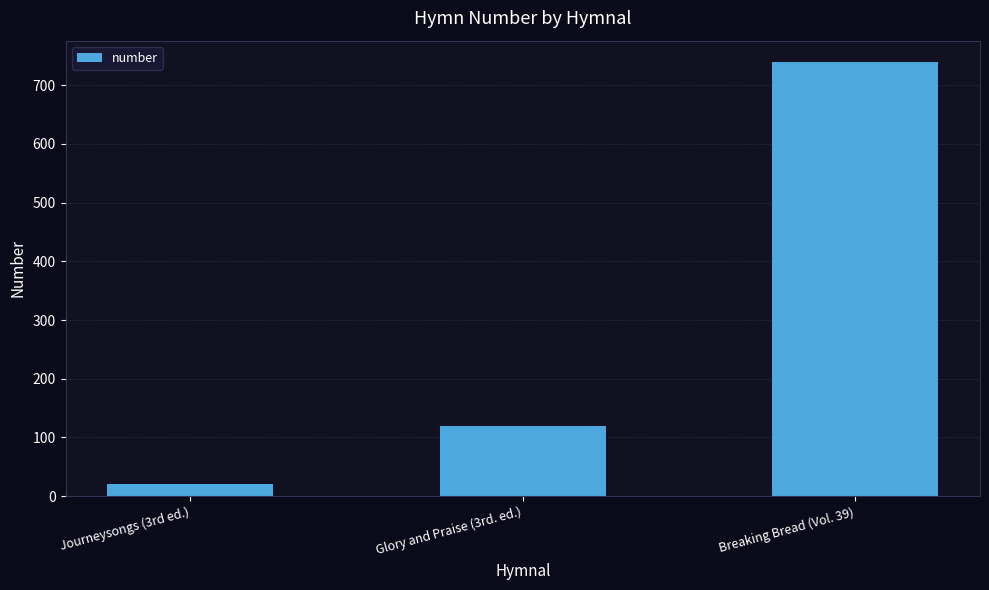

Count the values in the range 20 to 739.

3